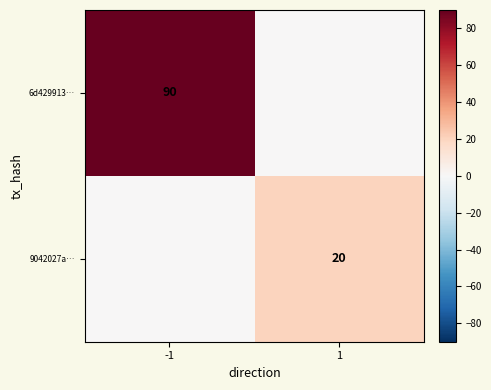

The value of 9042027a… at 1 is 20. True or false?

True